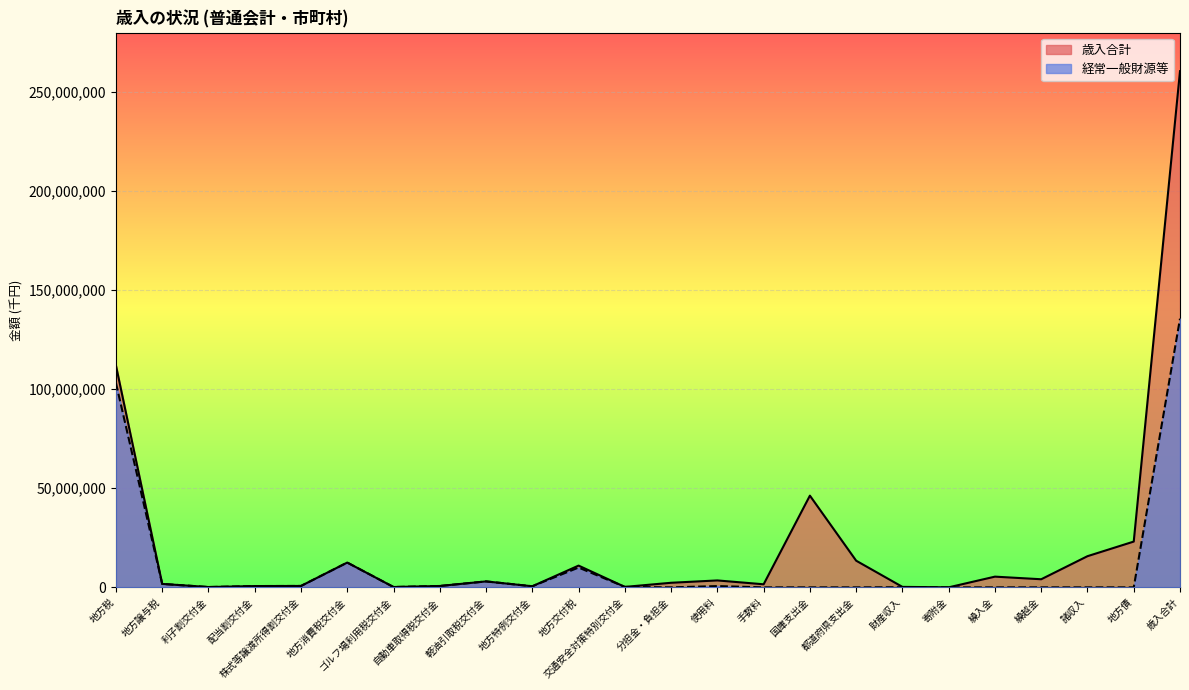

At which label is 経常一般財源等 closest to 67797977?

地方税